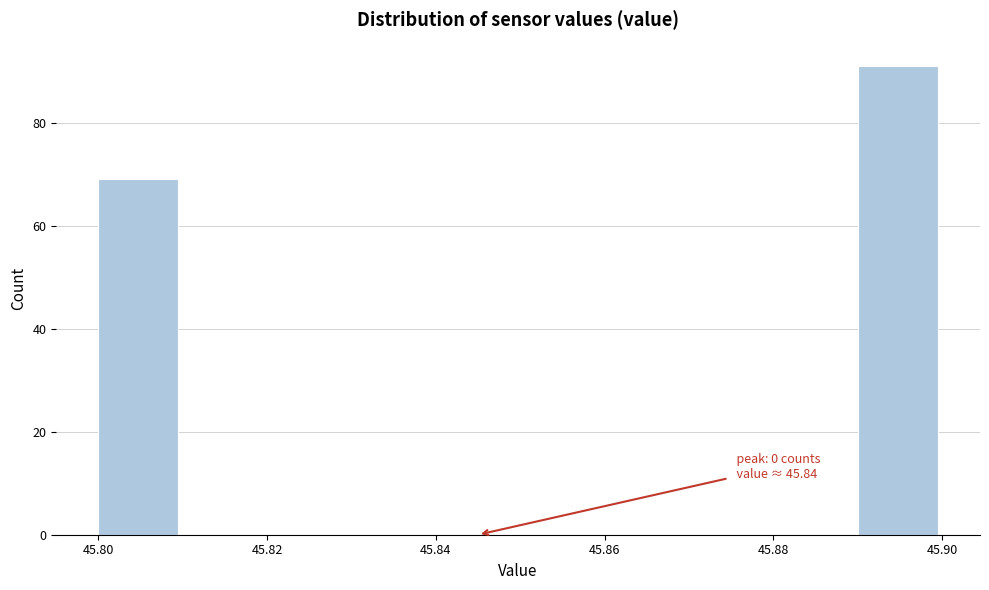

Over which range of the x-axis is the bar tallest?

45.89 to 45.90